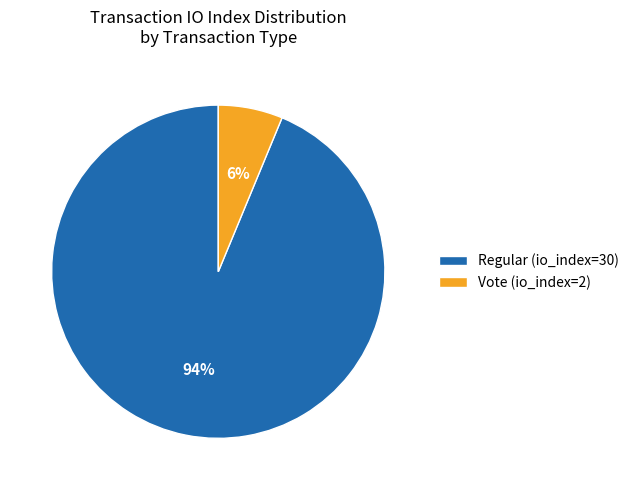

Between Vote (io_index=2) and Regular (io_index=30), which is larger?

Regular (io_index=30)